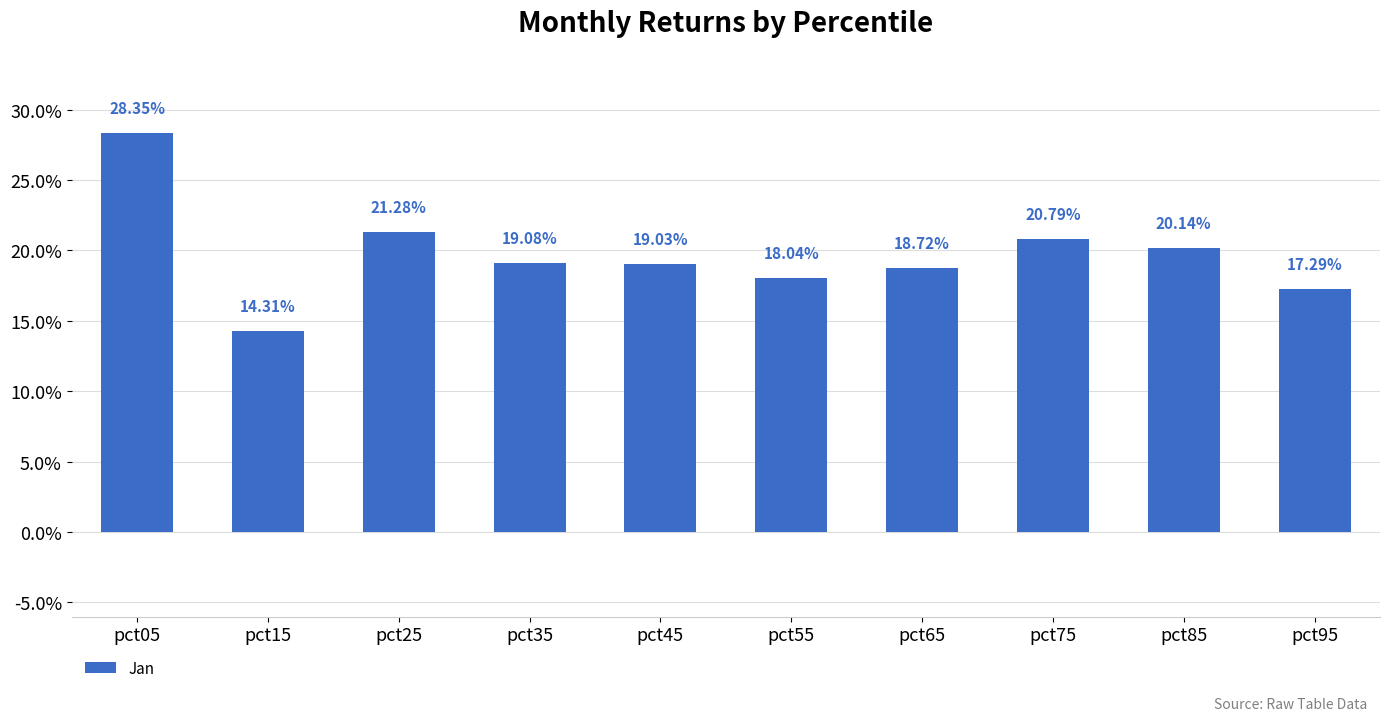

Are the bars horizontal?

No